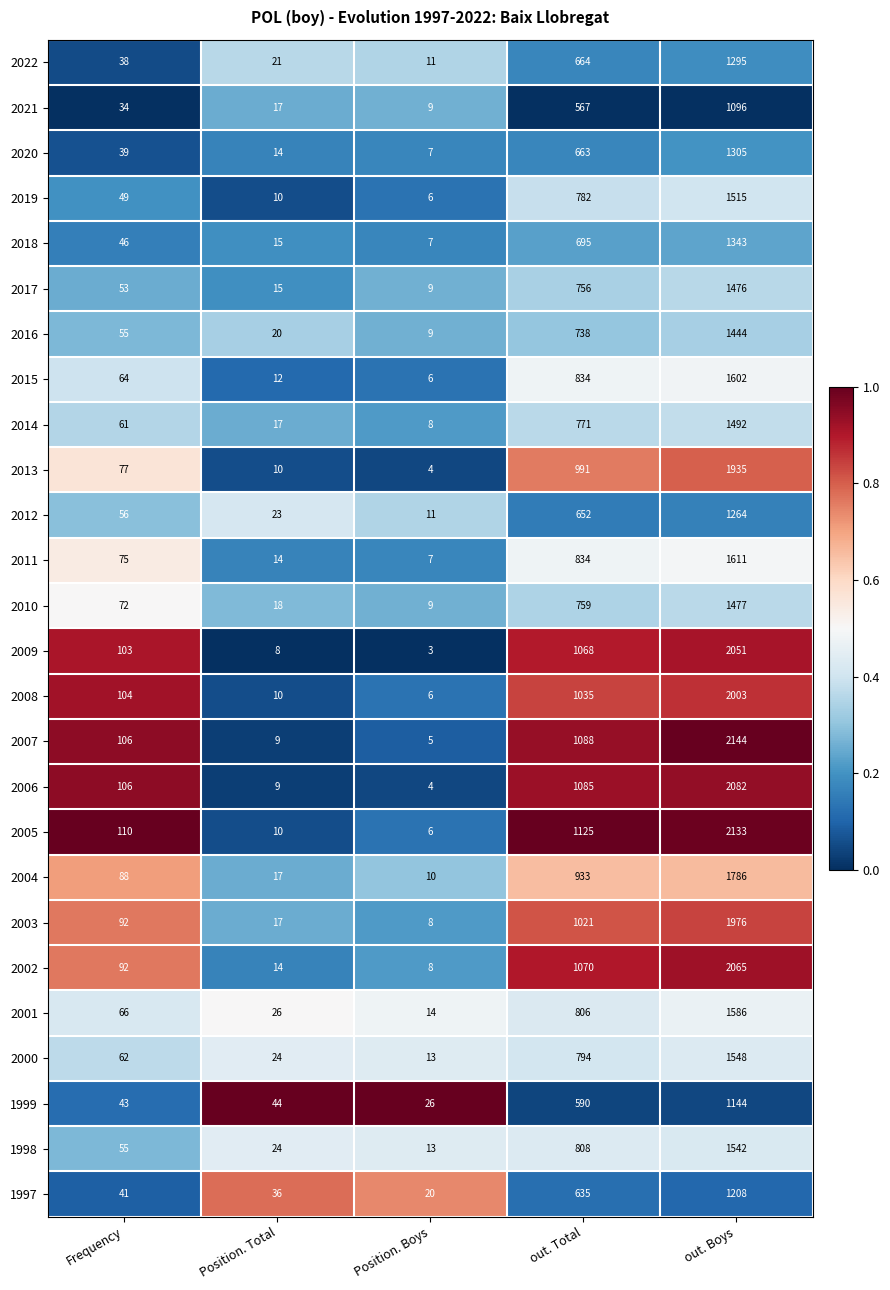

Which series has the widest spread of values?

2007